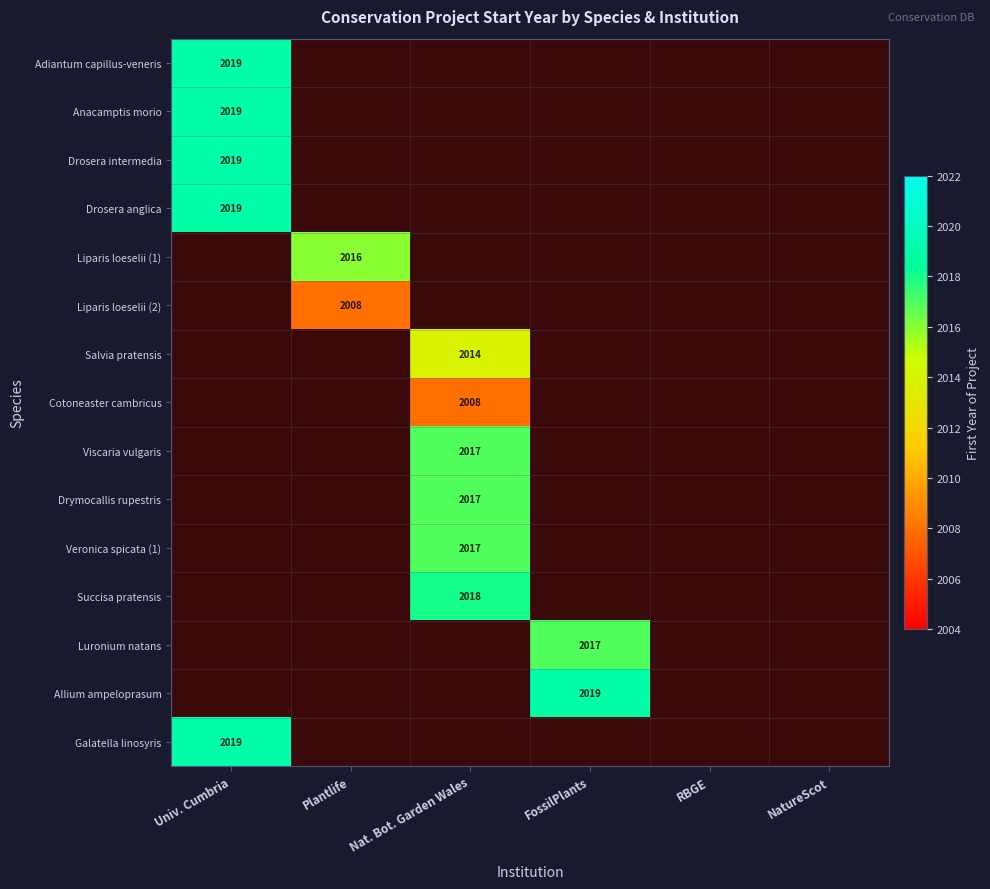

At which label is Drosera anglica closest to 2019?

Univ. Cumbria